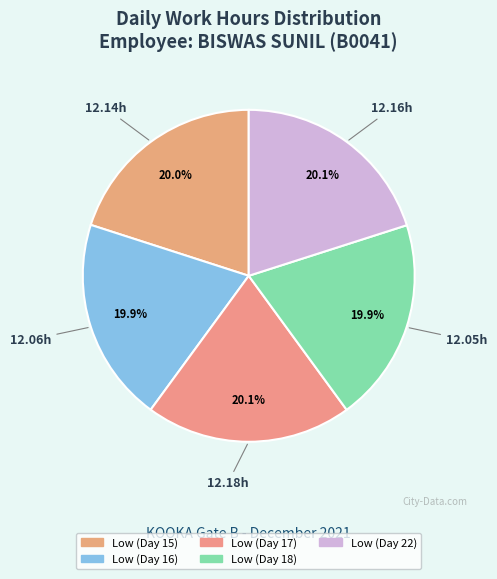

Rank the categories by value from lowest to highest.

Low (Day 18), Low (Day 16), Low (Day 15), Low (Day 22), Low (Day 17)